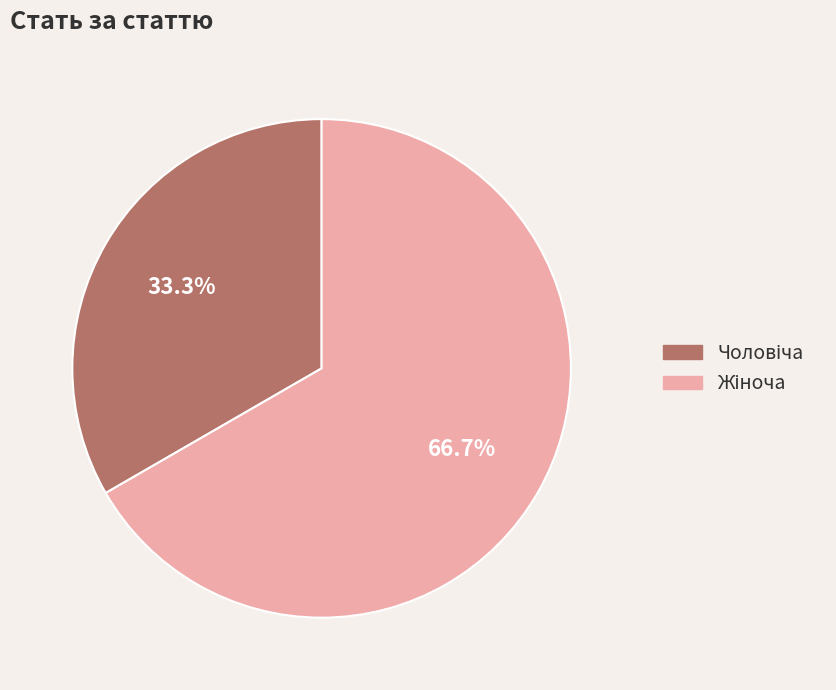

Is there any slice that represents more than half of the pie?

Yes